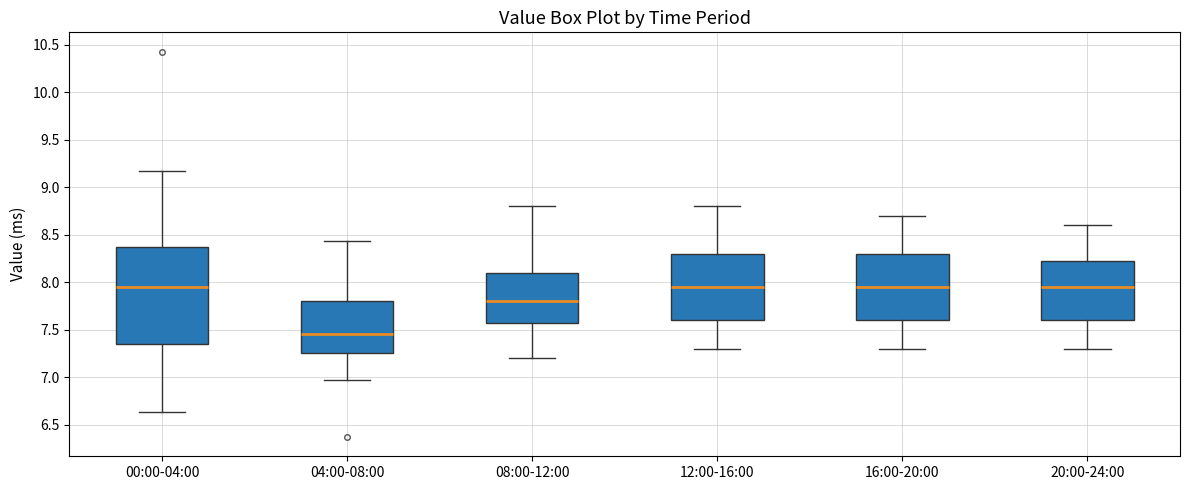

Reading left to right, transcribe this box plot: for each box, give where its median line is, the range the box spans, and where its two whiskers end, as read against the y-axis. The values are not printed on the chart, so give them approximately, as read against the axis.

00:00-04:00: median 7.95, box 7.35 to 8.35, whiskers 6.65 to 9.15
04:00-08:00: median 7.45, box 7.25 to 7.80, whiskers 6.95 to 8.45
08:00-12:00: median 7.80, box 7.60 to 8.10, whiskers 7.20 to 8.80
12:00-16:00: median 7.95, box 7.60 to 8.30, whiskers 7.30 to 8.80
16:00-20:00: median 7.95, box 7.60 to 8.30, whiskers 7.30 to 8.70
20:00-24:00: median 7.95, box 7.60 to 8.25, whiskers 7.30 to 8.60